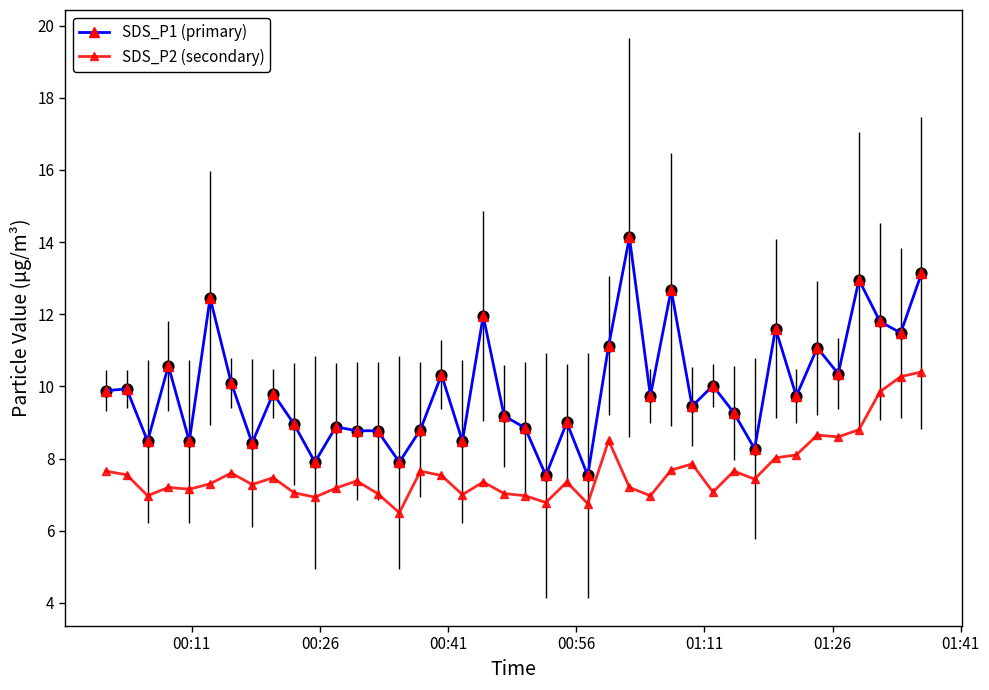

What are all the series names shown in the legend?

SDS_P1 (primary), SDS_P2 (secondary)